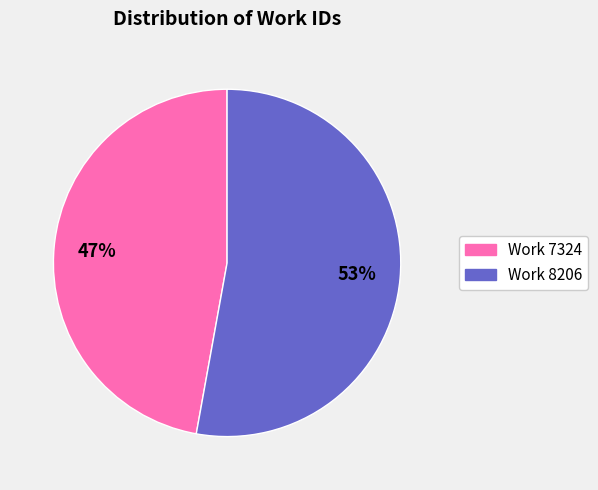

True or false: Work 7324 accounts for 47% of the total.

True